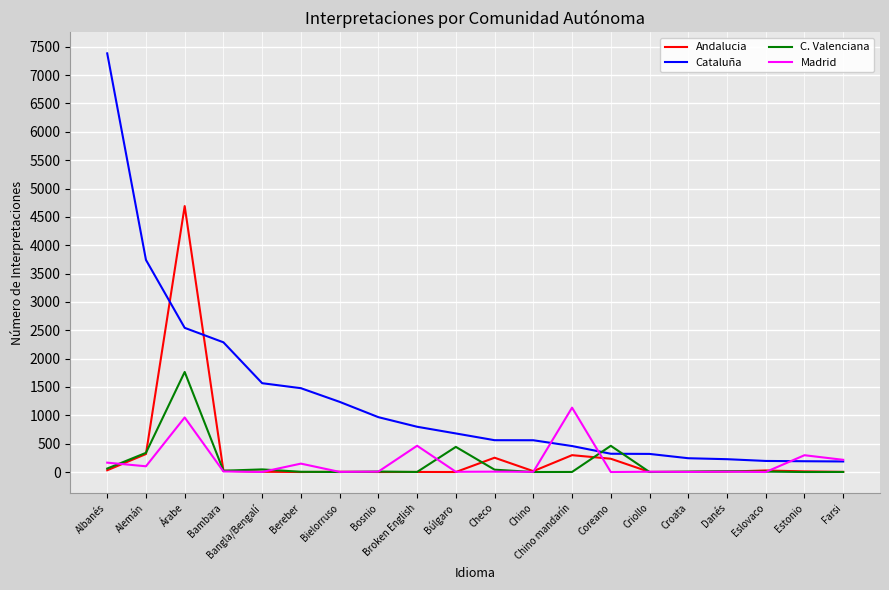

What is the minimum value for Cataluña?

187